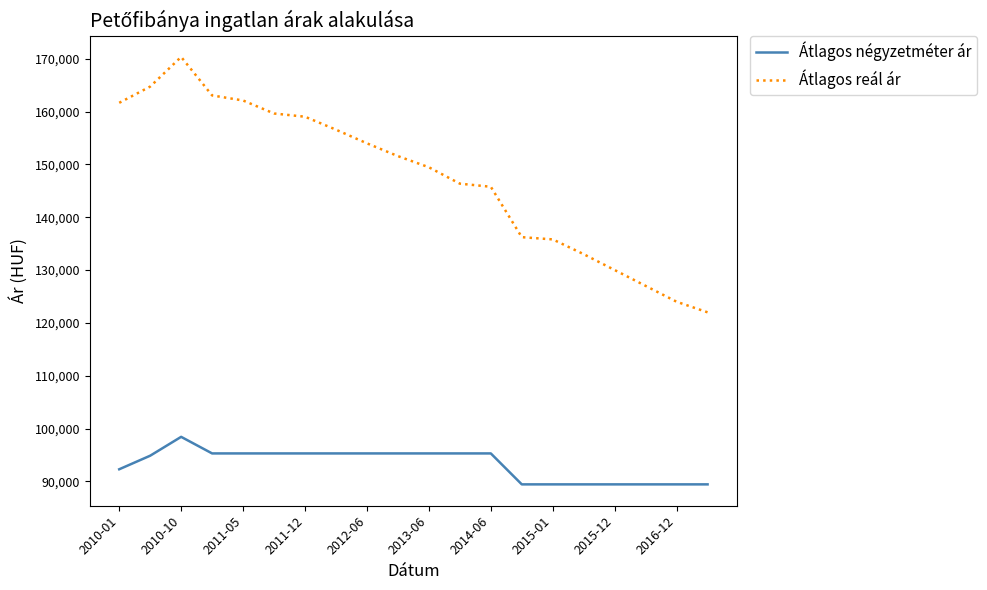

True or false: Átlagos reál ár and Átlagos négyzetméter ár intersect in this chart.

False